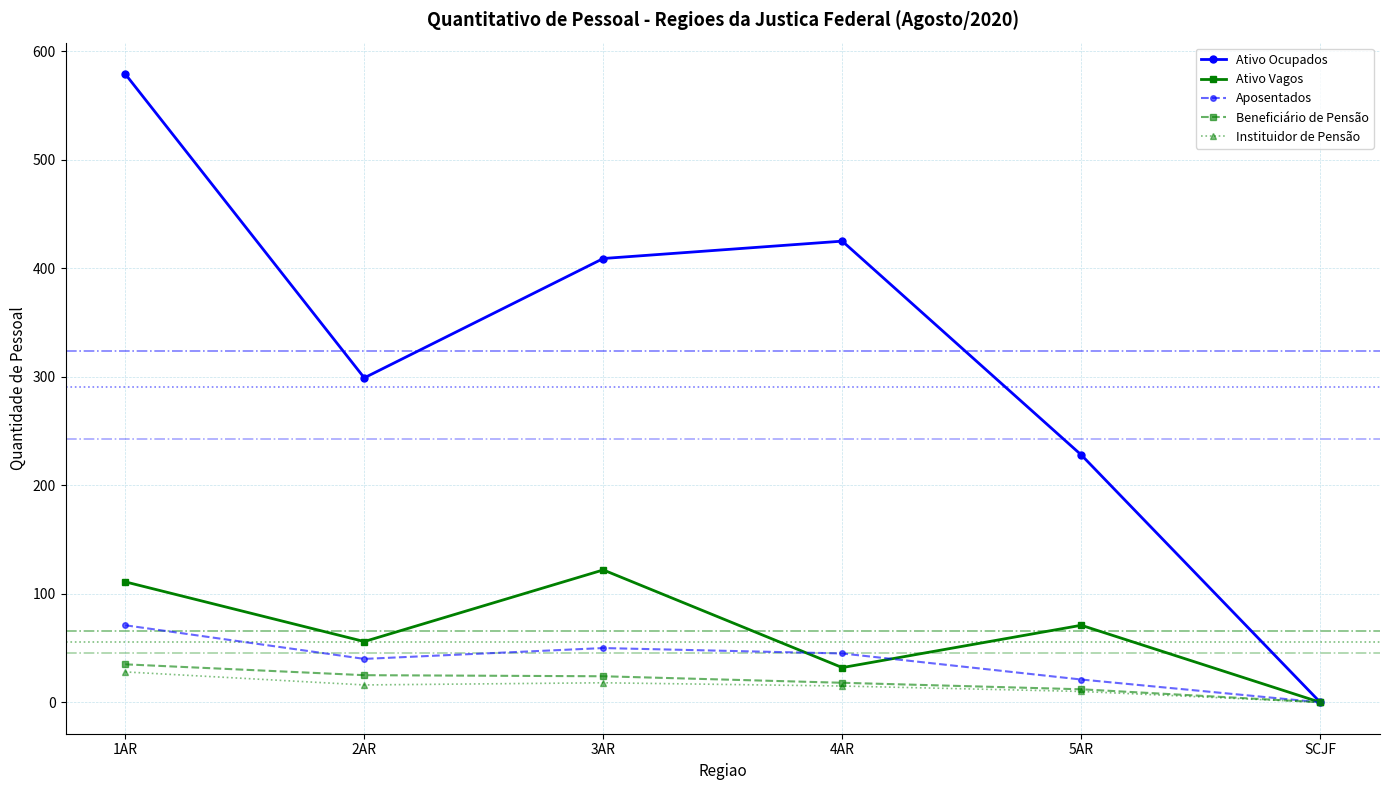

Does the chart have visible grid lines?

Yes